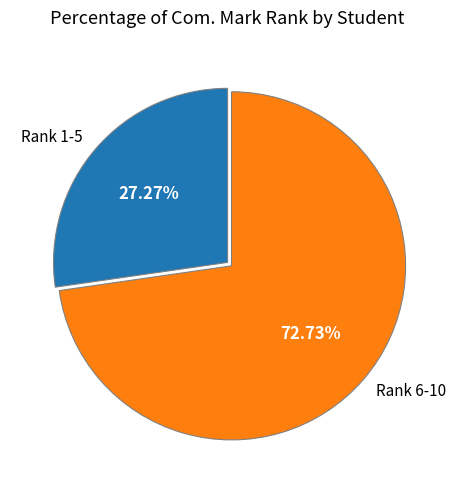

Which has a higher value, Rank 1-5 or Rank 6-10?

Rank 6-10